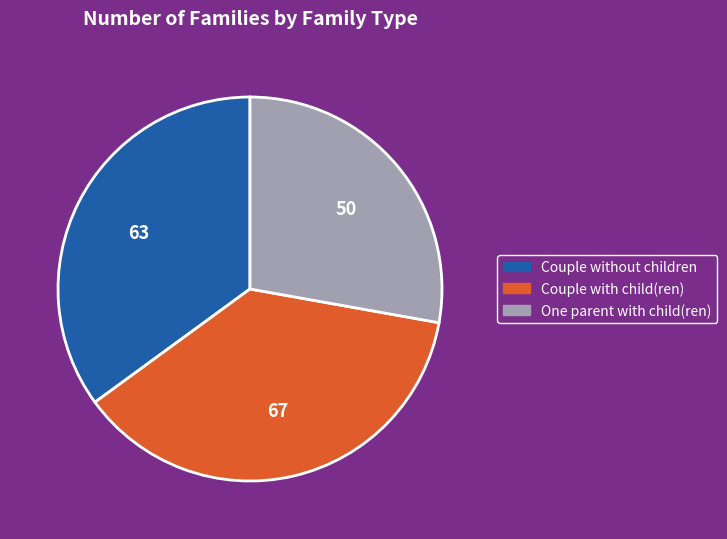

How many segments does this pie chart have?

3